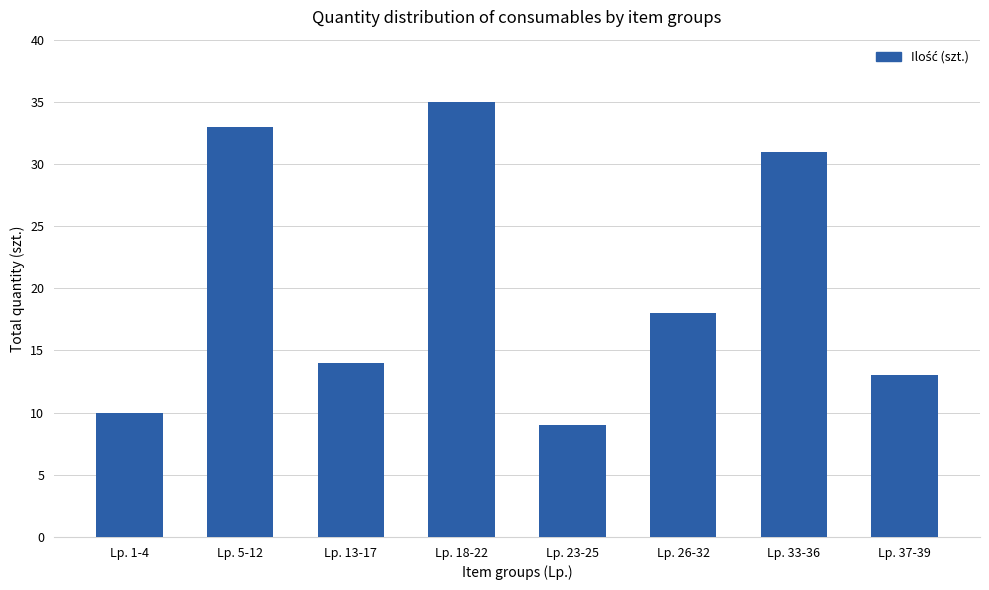

At which label is the value closest to 22?

Lp. 26-32